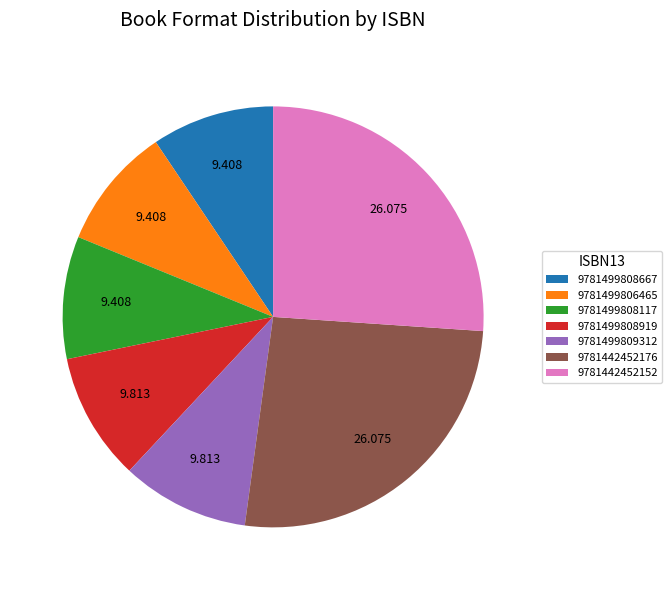

Count the number of slices in the pie.

7